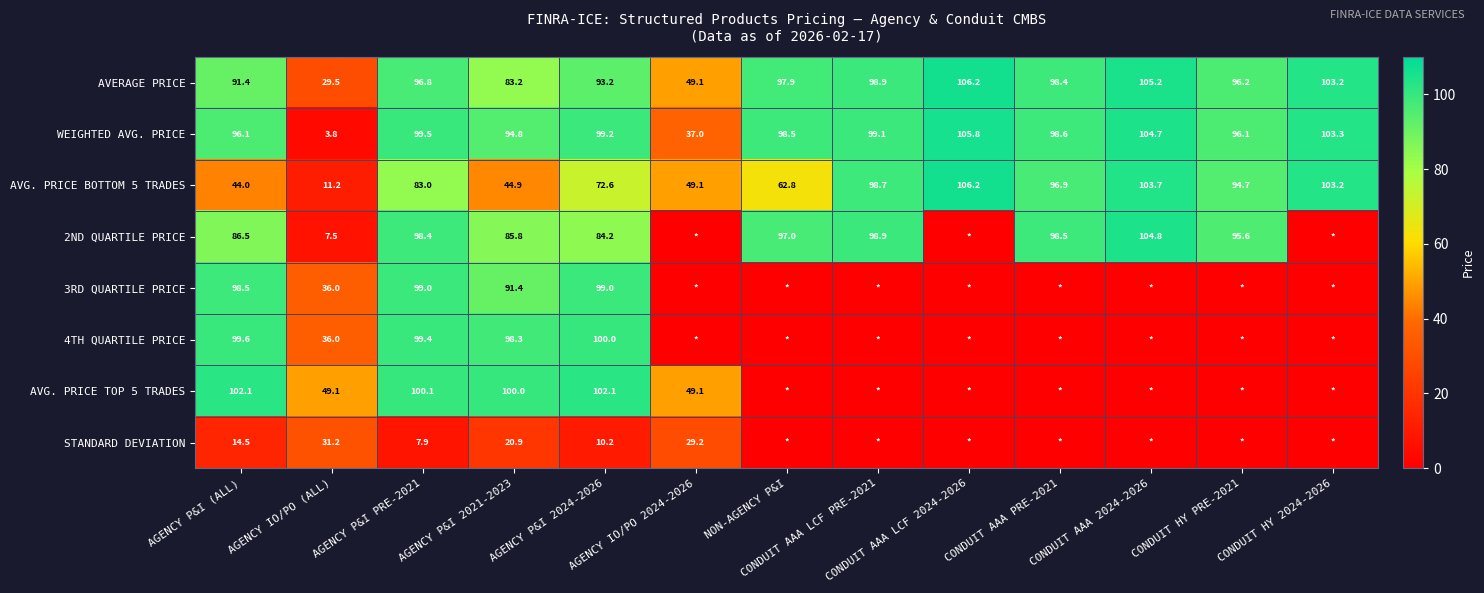

What is the difference between the highest and lowest values at AGENCY P&I (ALL)?

87.6